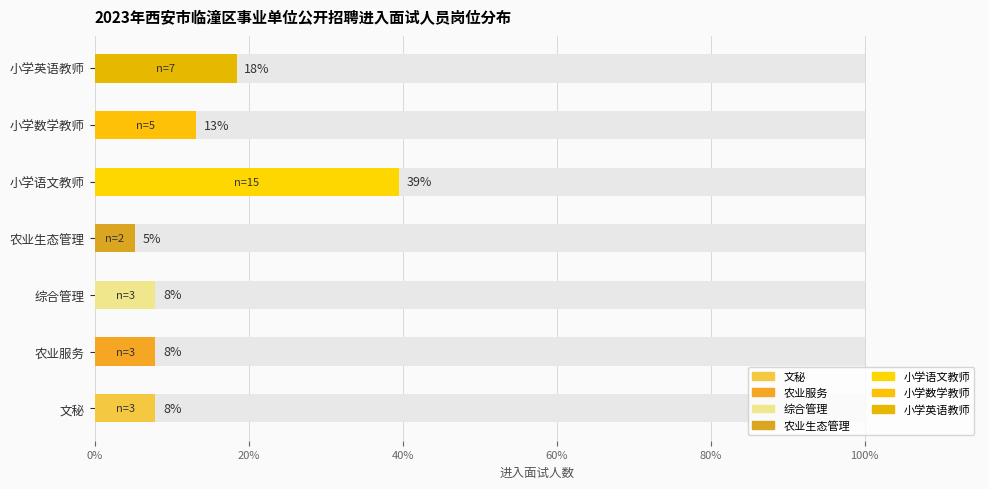

List the labels in order of value, smallest first.

农业生态管理, 文秘, 农业服务, 综合管理, 小学数学教师, 小学英语教师, 小学语文教师